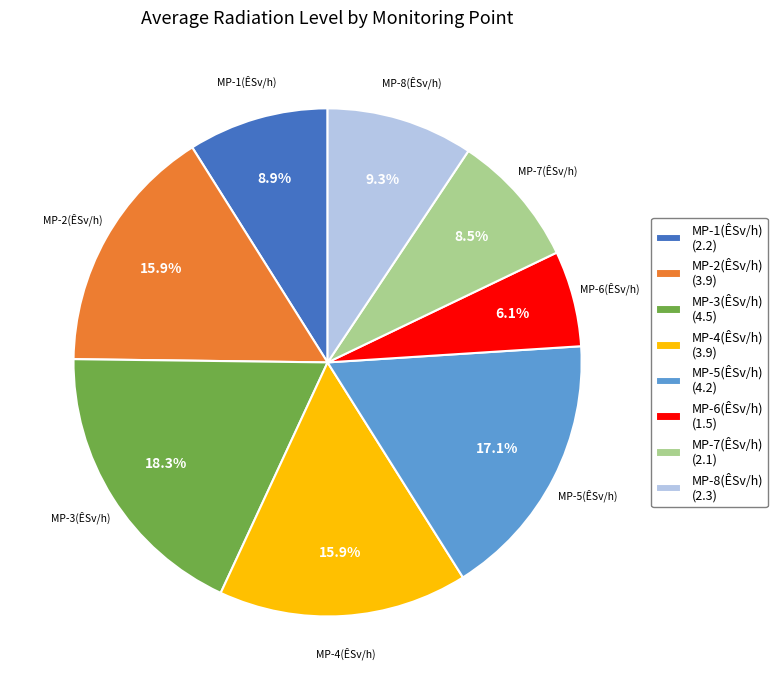

What is the ratio of the value at MP-7(ÊSv/h) to the value at MP-2(ÊSv/h)?

0.5